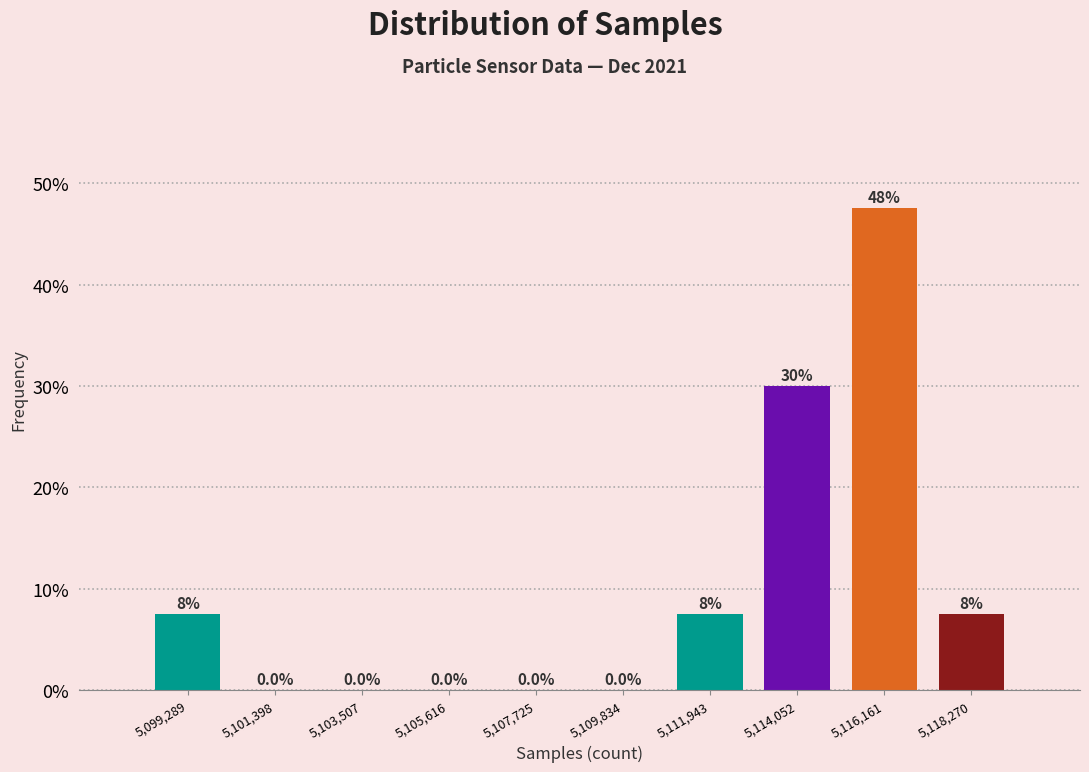

Reading left to right, extract all data points from this chart.

5,099,289=7.5	5,101,398=0.0	5,103,507=0.0	5,105,616=0.0	5,107,725=0.0	5,109,834=0.0	5,111,943=7.5	5,114,052=30.0	5,116,161=47.5	5,118,270=7.5